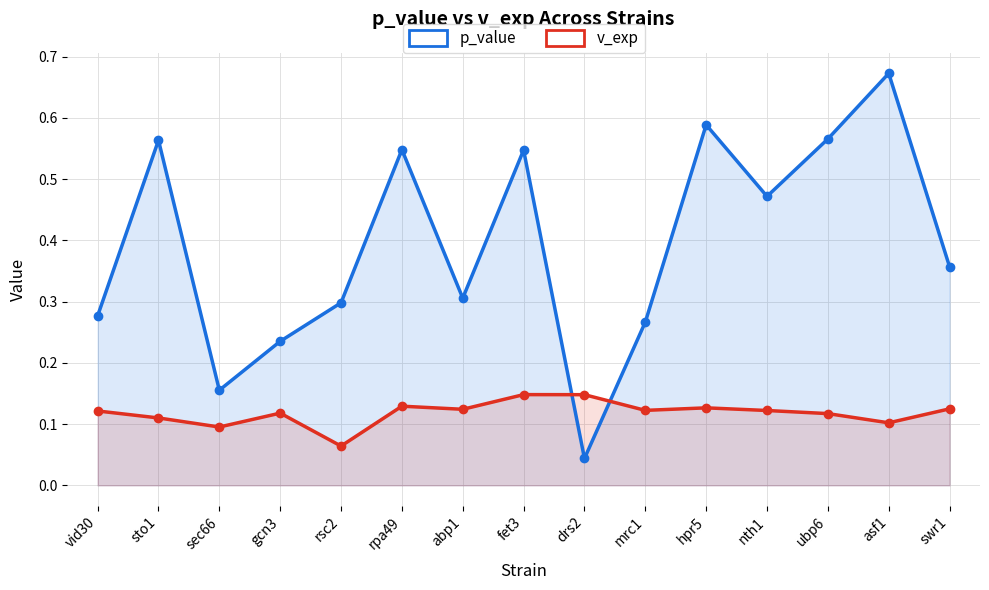

What is the difference between the maximum and minimum values in the v_exp series?

0.1